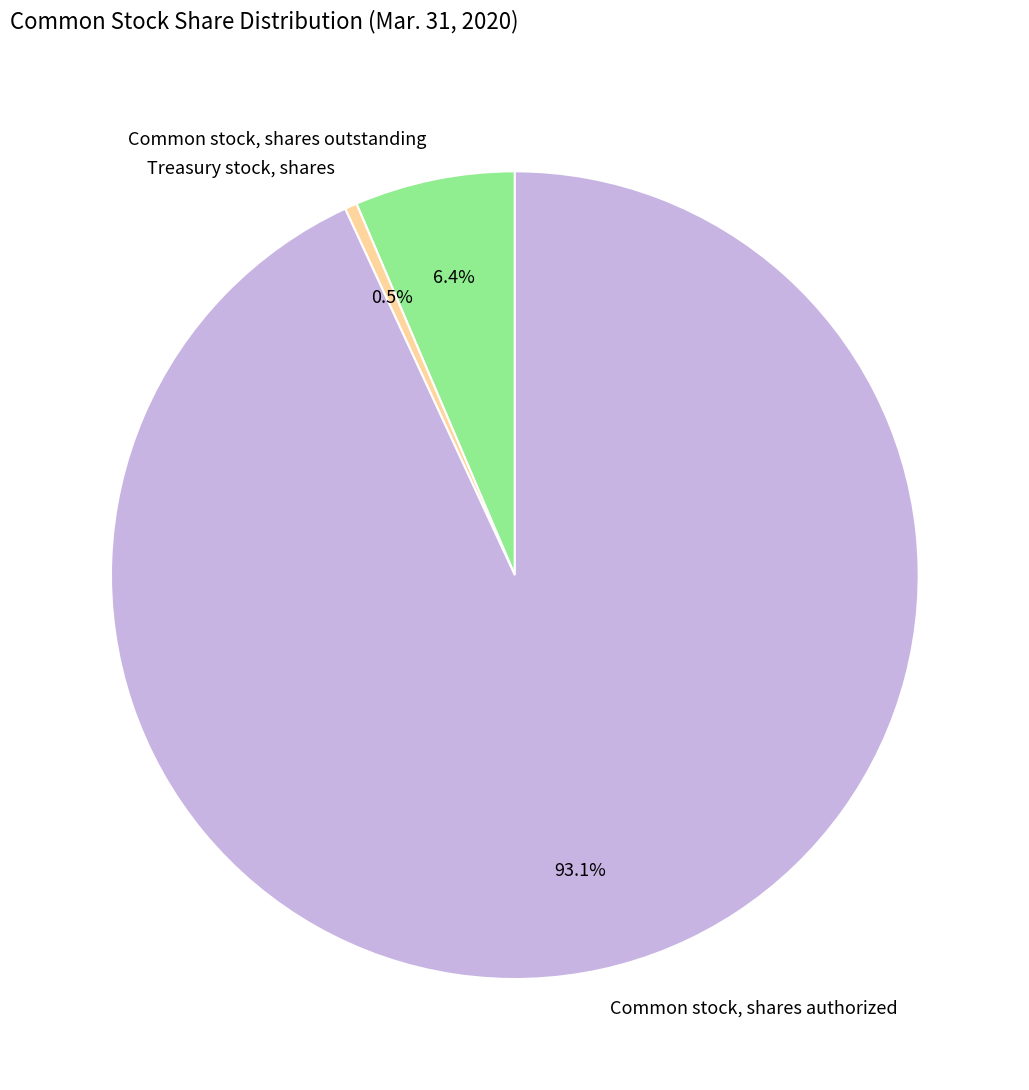

How many segments does this pie chart have?

3